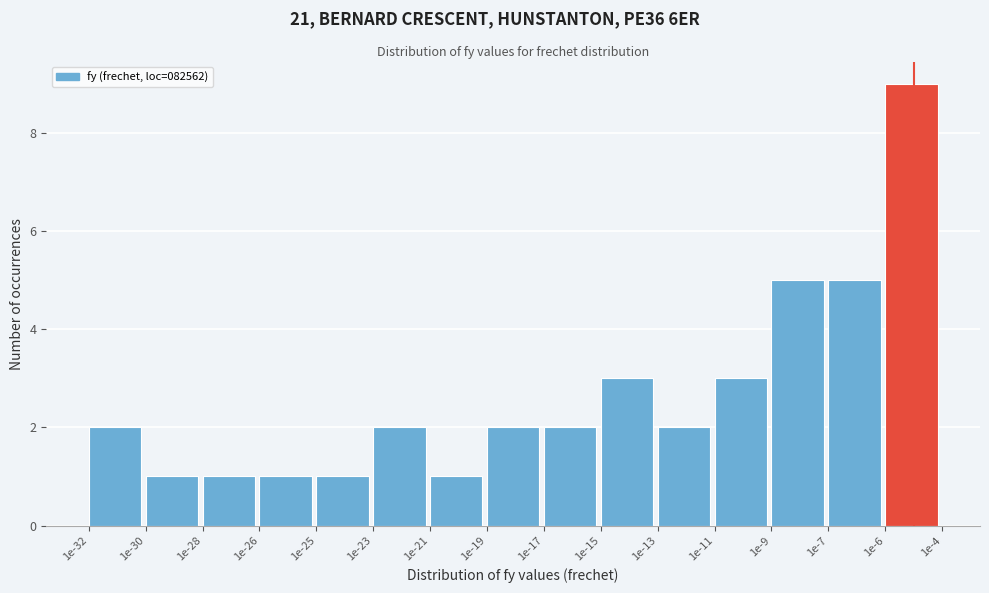

Reading left to right, transcribe all the data shown in this chart.

1e-32=2	1e-30=1	1e-28=1	1e-26=1	1e-25=1	1e-23=2	1e-21=1	1e-19=2	1e-17=2	1e-15=3	1e-13=2	1e-11=3	1e-9=5	1e-7=5	1e-6=9